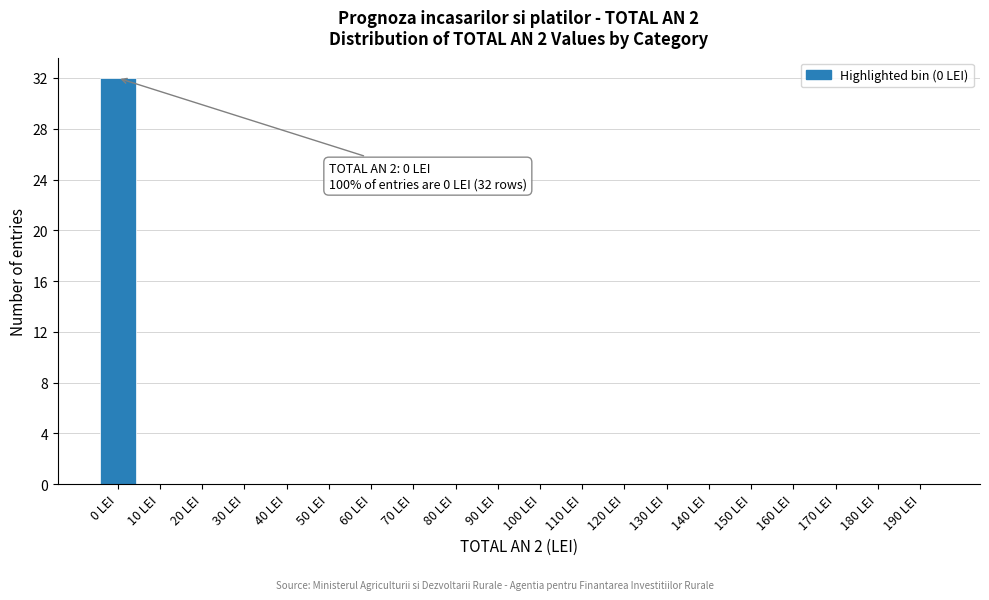

Reading right to left, what are all the values shown in this chart?

190 LEI=0	180 LEI=0	170 LEI=0	160 LEI=0	150 LEI=0	140 LEI=0	130 LEI=0	120 LEI=0	110 LEI=0	100 LEI=0	90 LEI=0	80 LEI=0	70 LEI=0	60 LEI=0	50 LEI=0	40 LEI=0	30 LEI=0	20 LEI=0	10 LEI=0	0 LEI=32